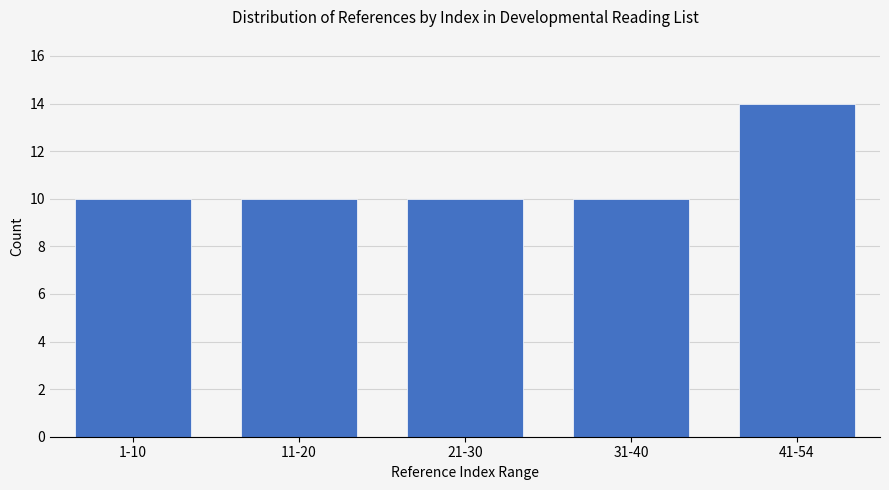

Reading left to right, list all the values displayed in this chart.

1-10=10	11-20=10	21-30=10	31-40=10	41-54=14